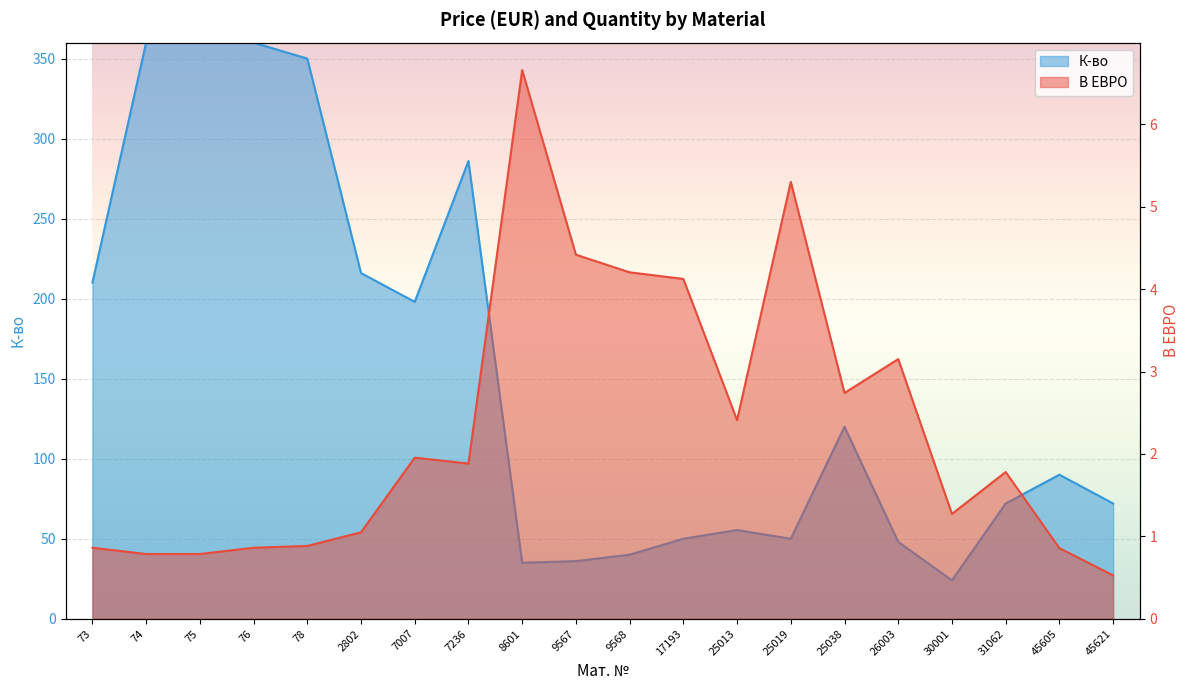

What is the lowest value of the В ЕВРО series?

0.5